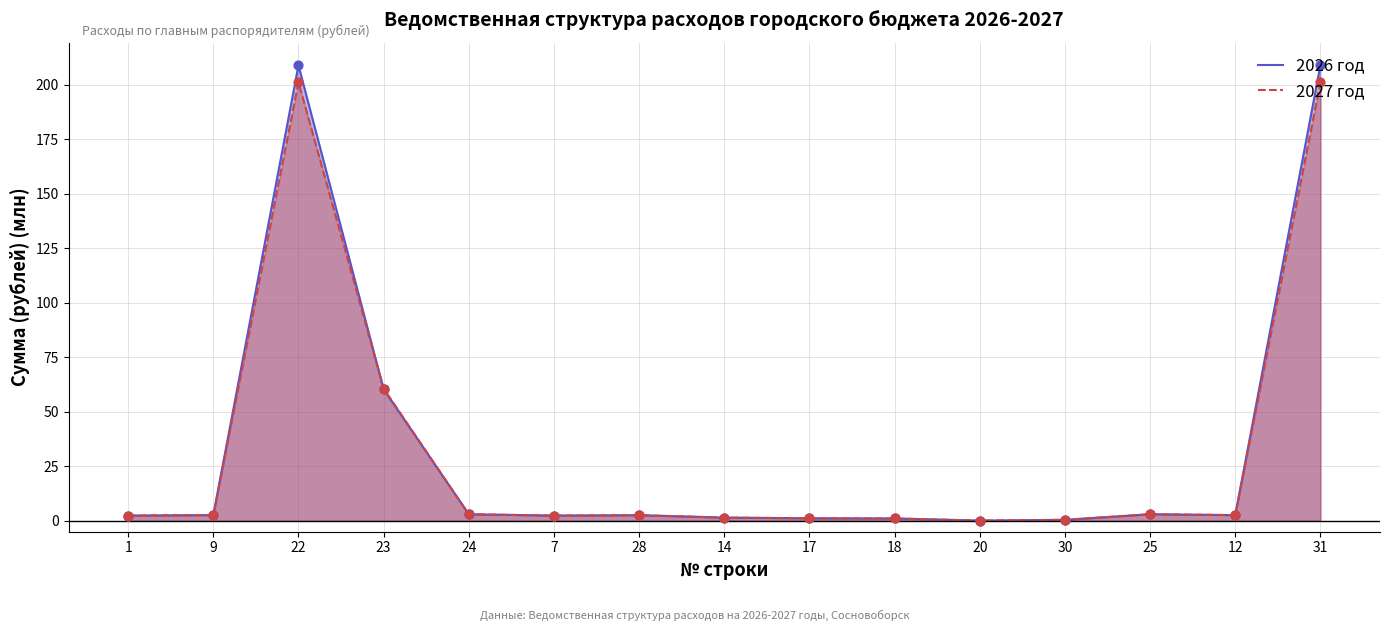

Which series has the largest total across all categories?

2026 год